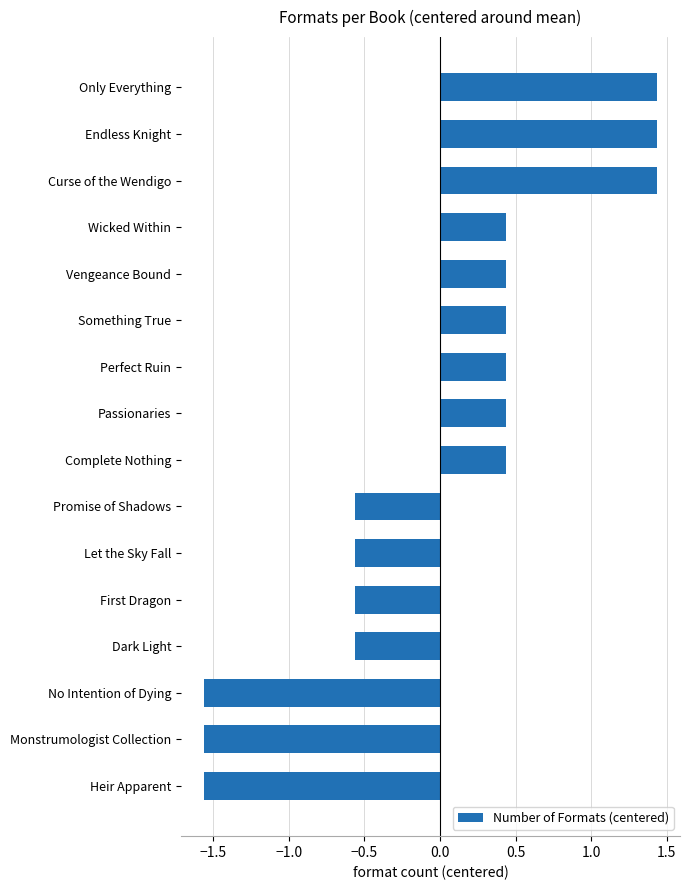

How many distinct data groups are displayed?

1